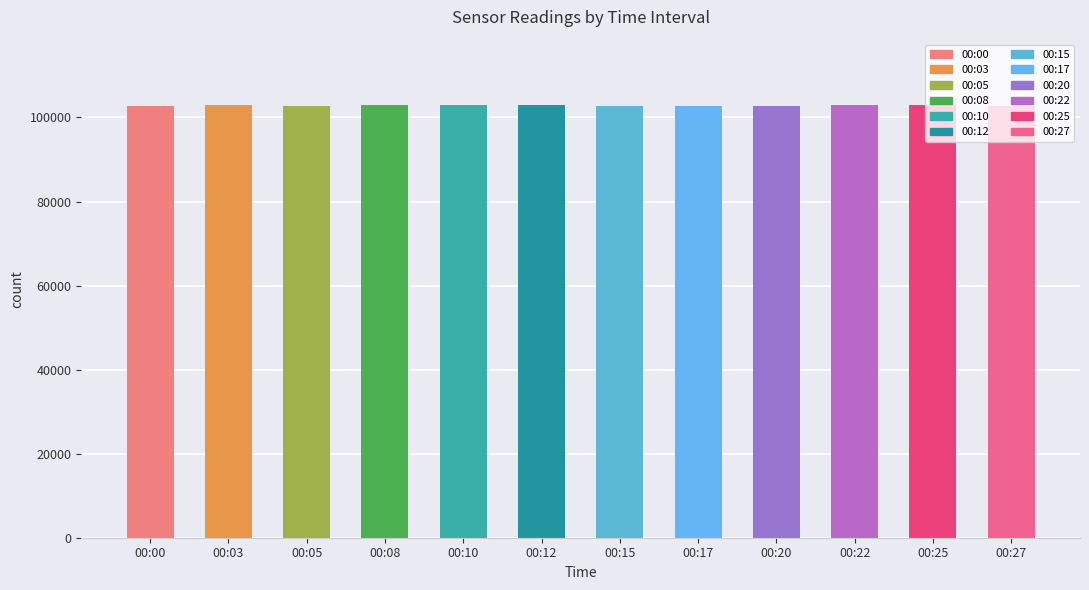

What is the value of the 9th bar from the left?

102767